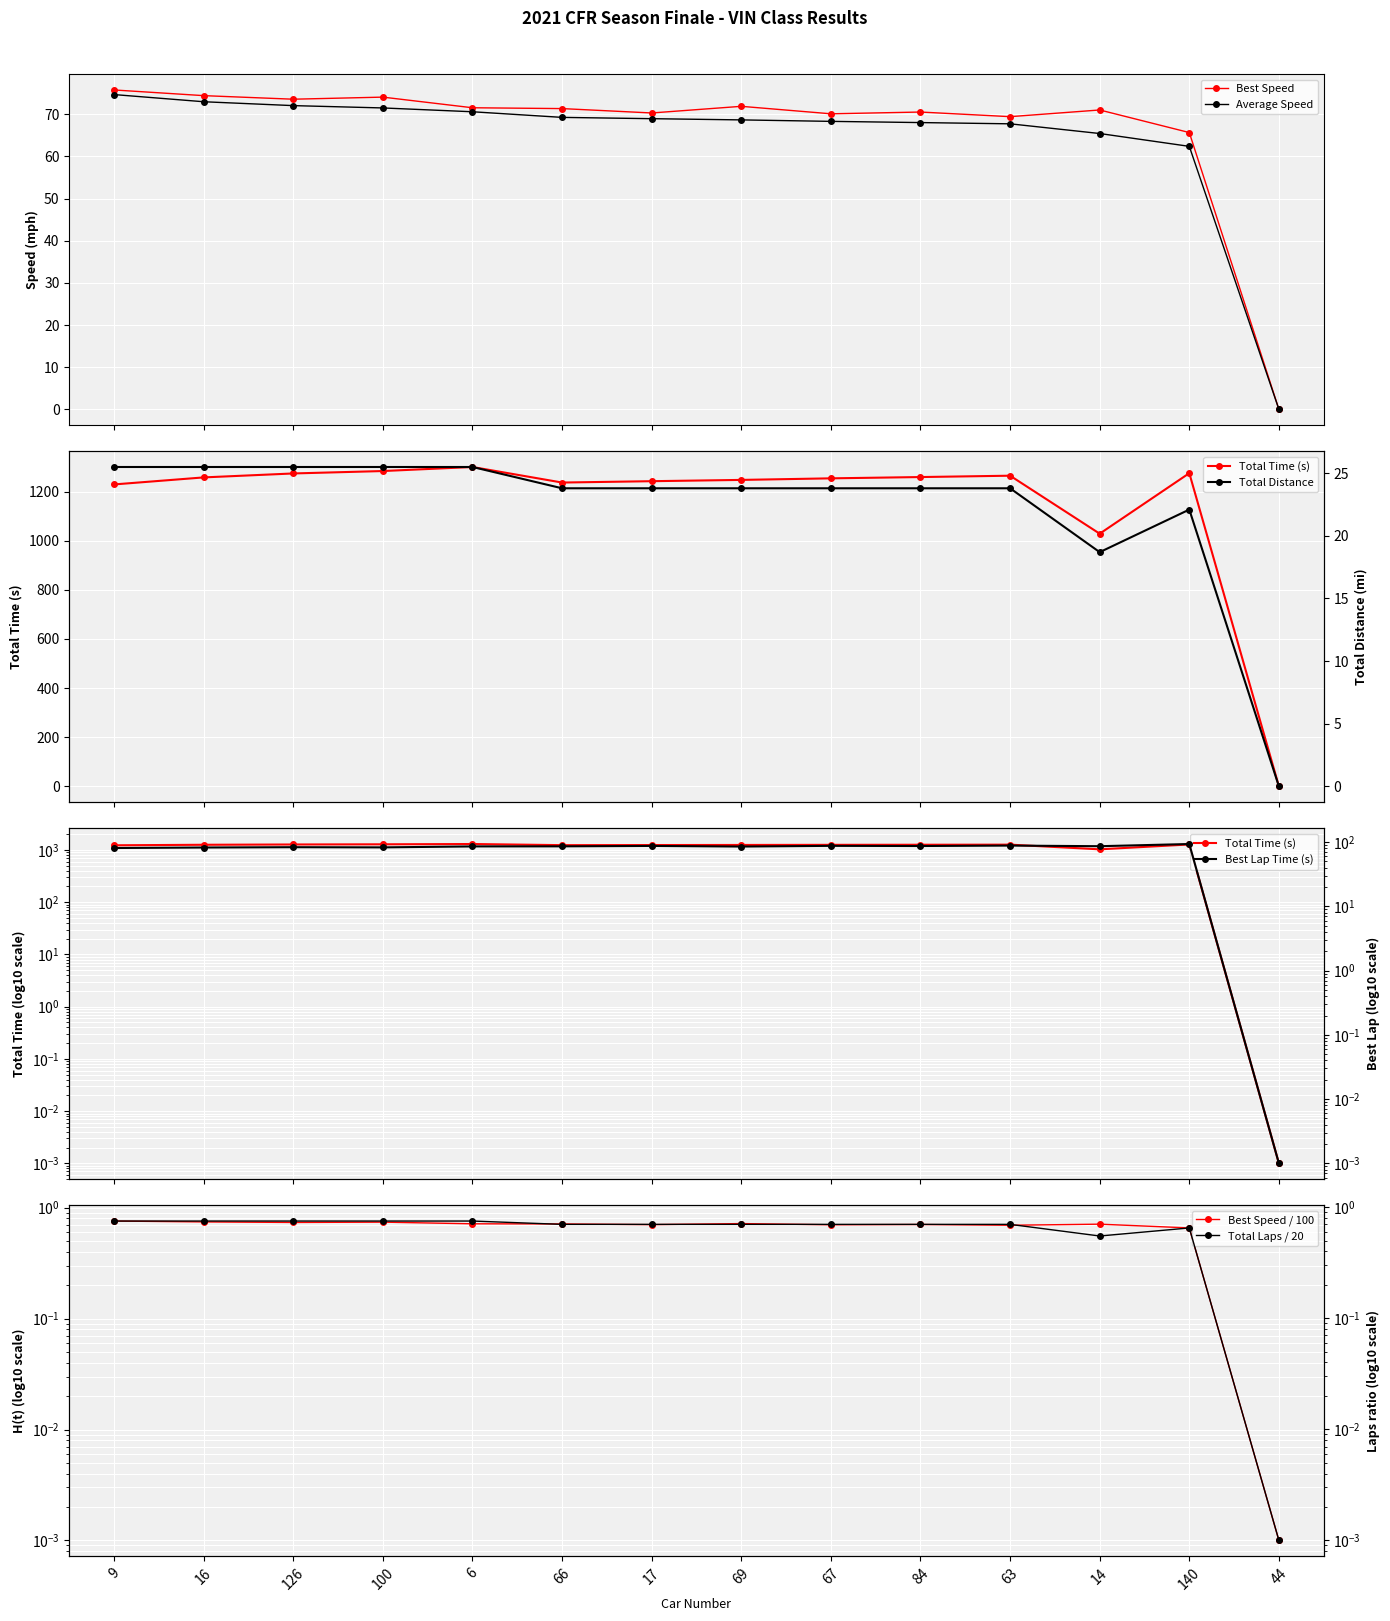

True or false: Best Lap Time (s) and Total Laps intersect in this chart.

False